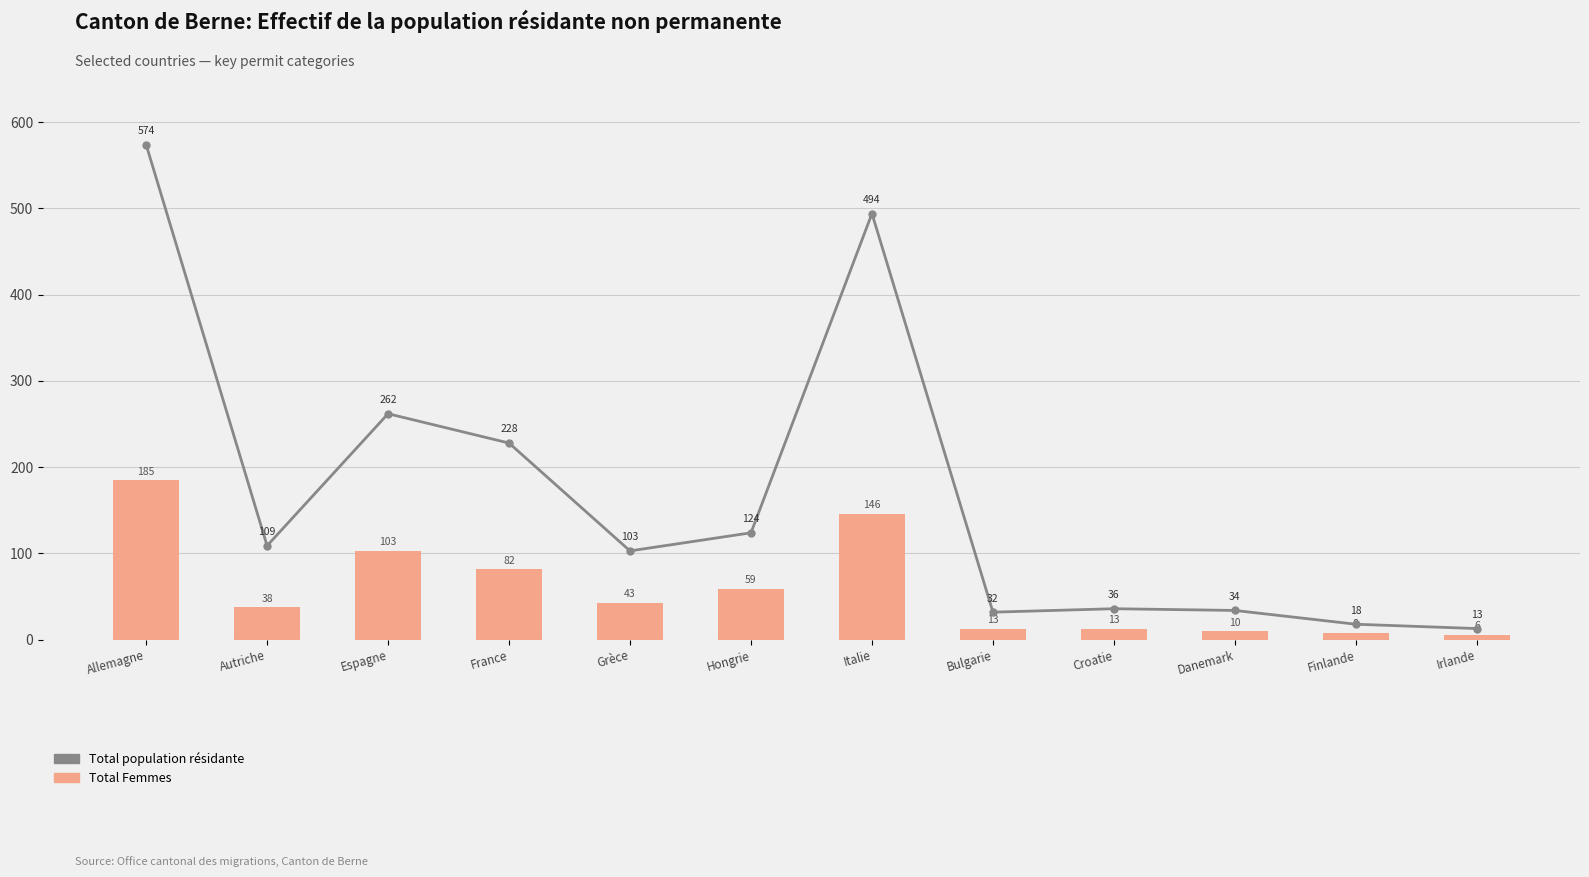

How many values in the Total population résidante series are below 109?

6